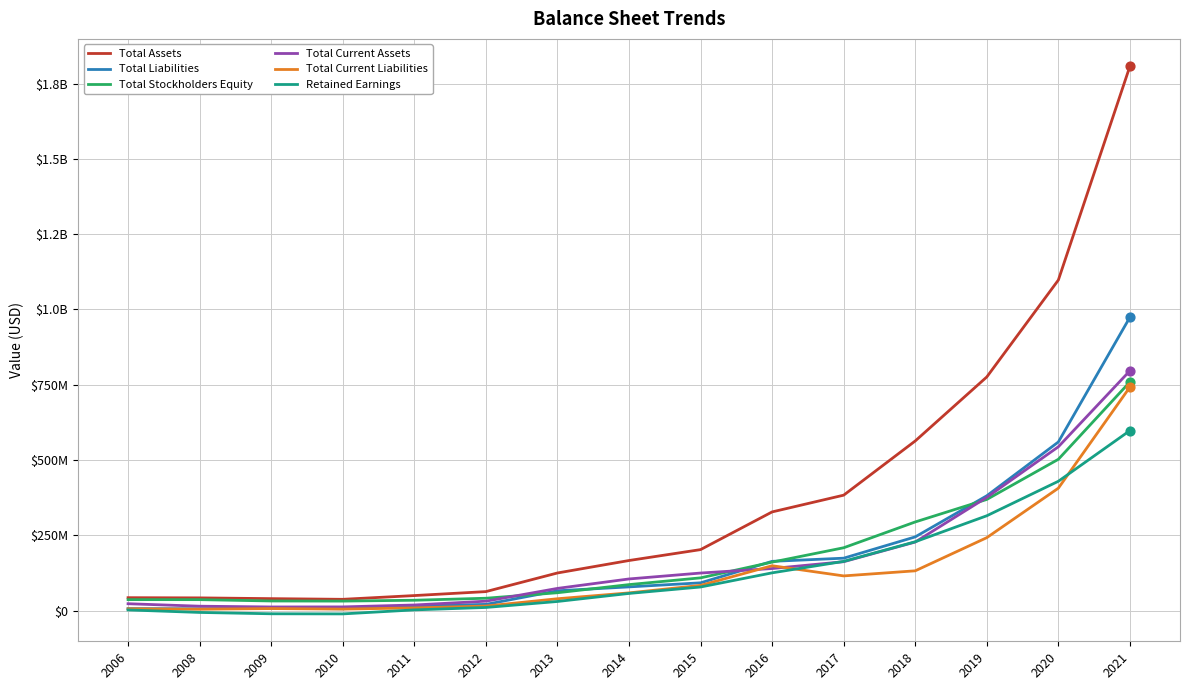

Is this an area chart (filled region under the line)?

No